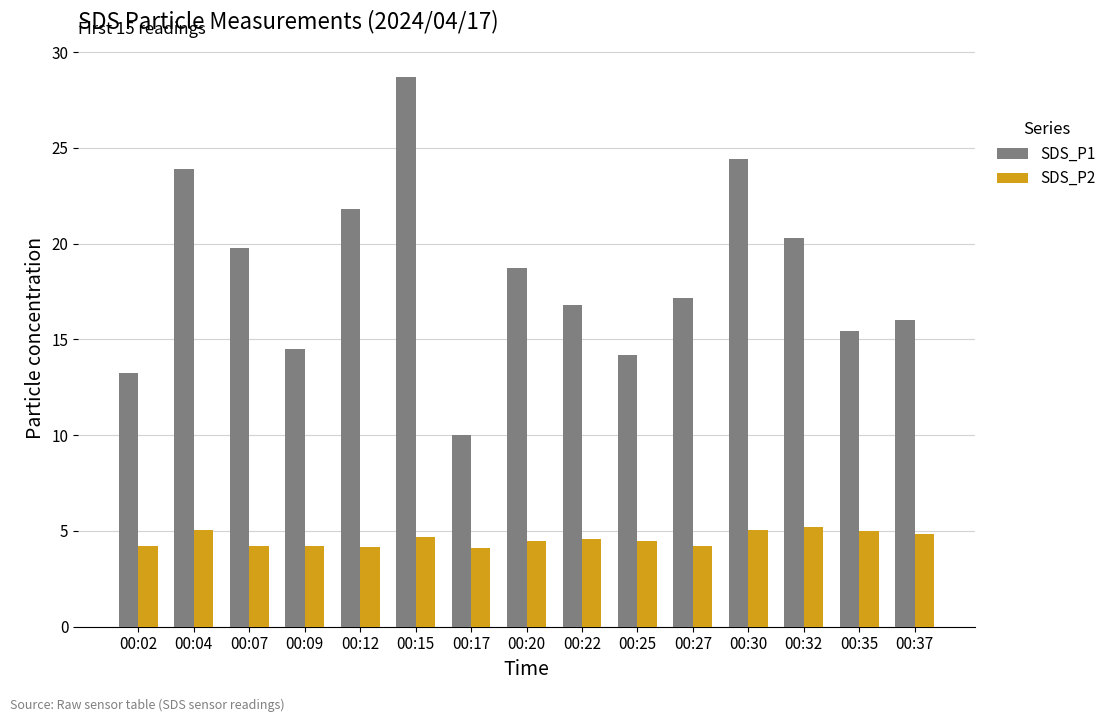

Read the SDS_P1 value at 00:17.

10.0